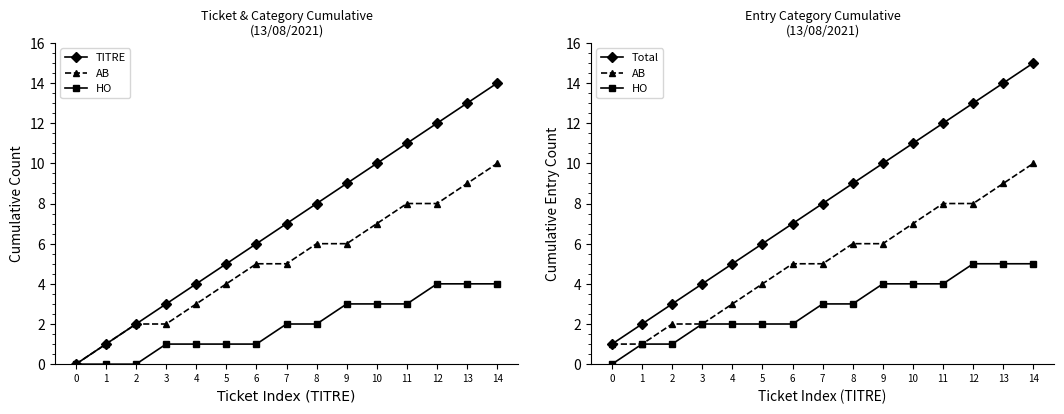

Rank the series by their average value, from highest to lowest.

Total, TITRE, AB, HO